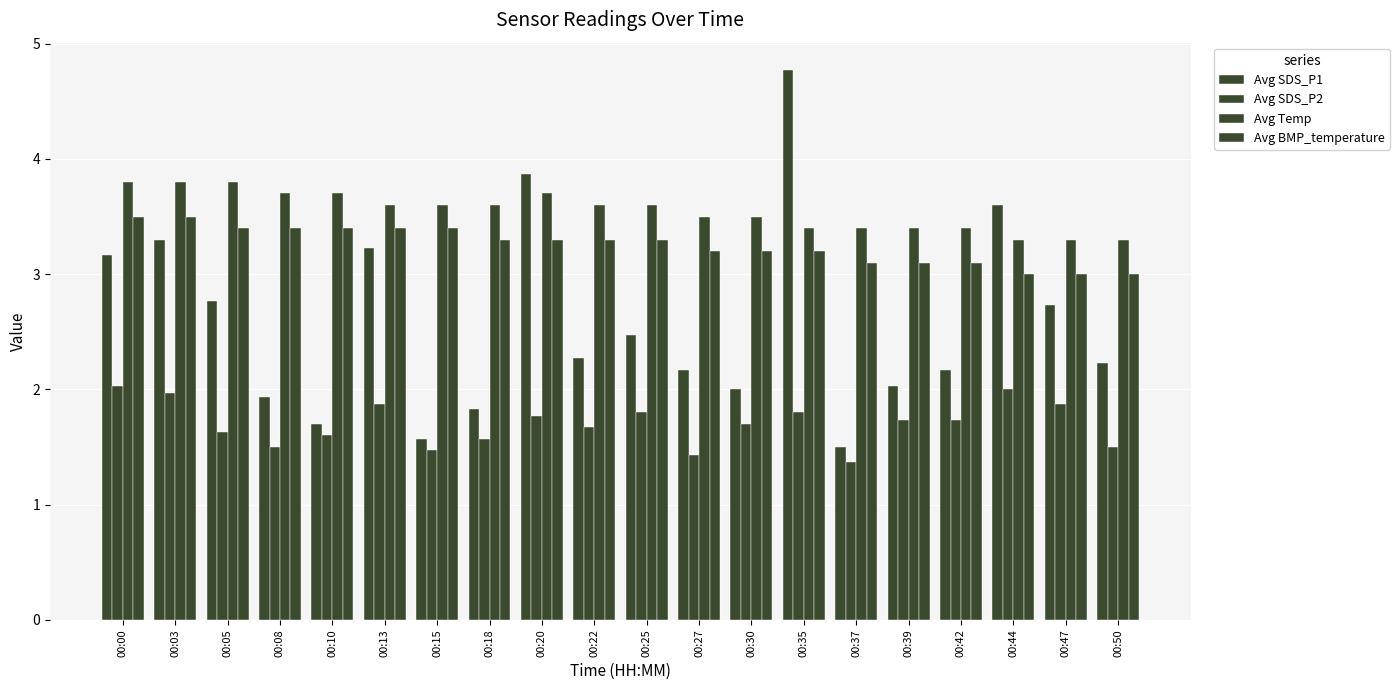

What is the difference between the Avg SDS_P1 values at 00:10 and 00:37?

0.2